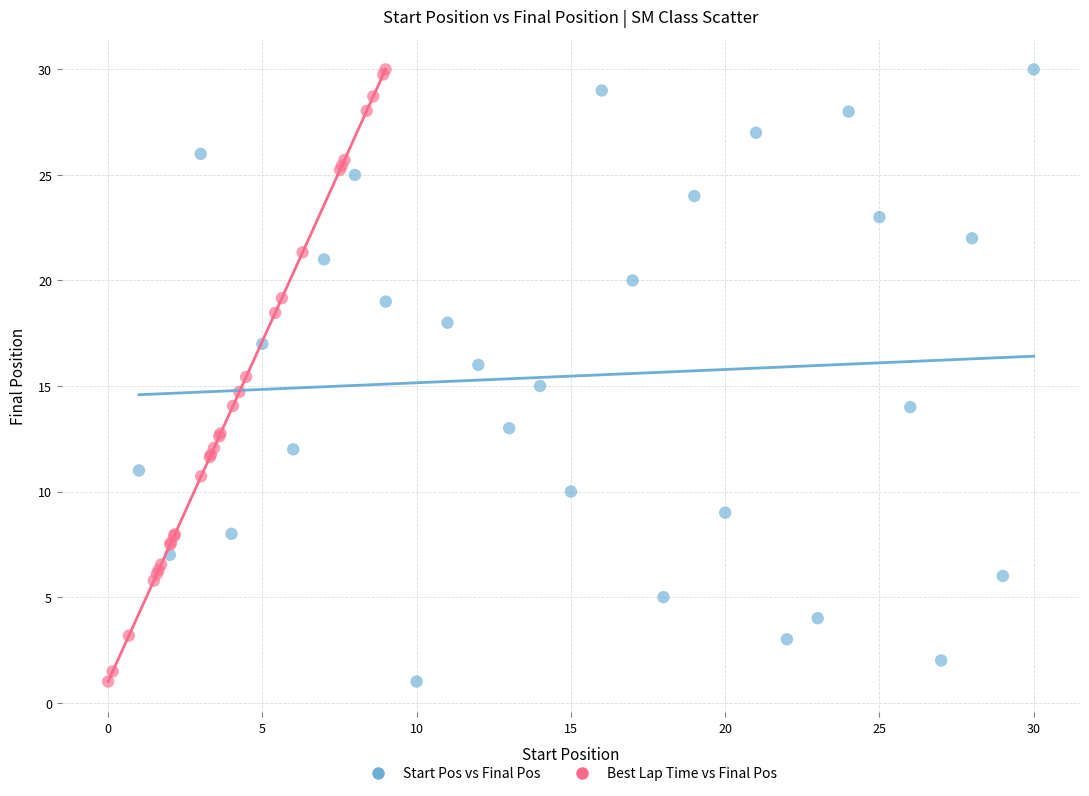

What are all the series names shown in the legend?

Start Pos vs Final Pos, Best Lap Time vs Final Pos